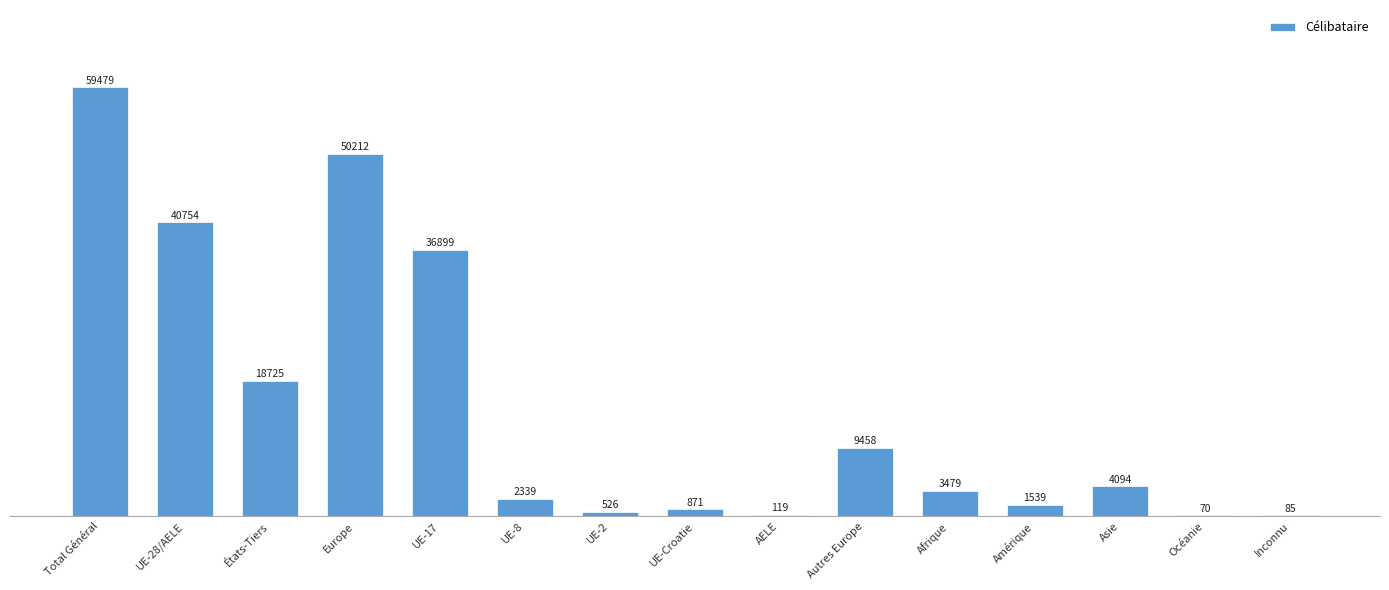

What is the sum of the values at Afrique and UE-28/AELE?

44233